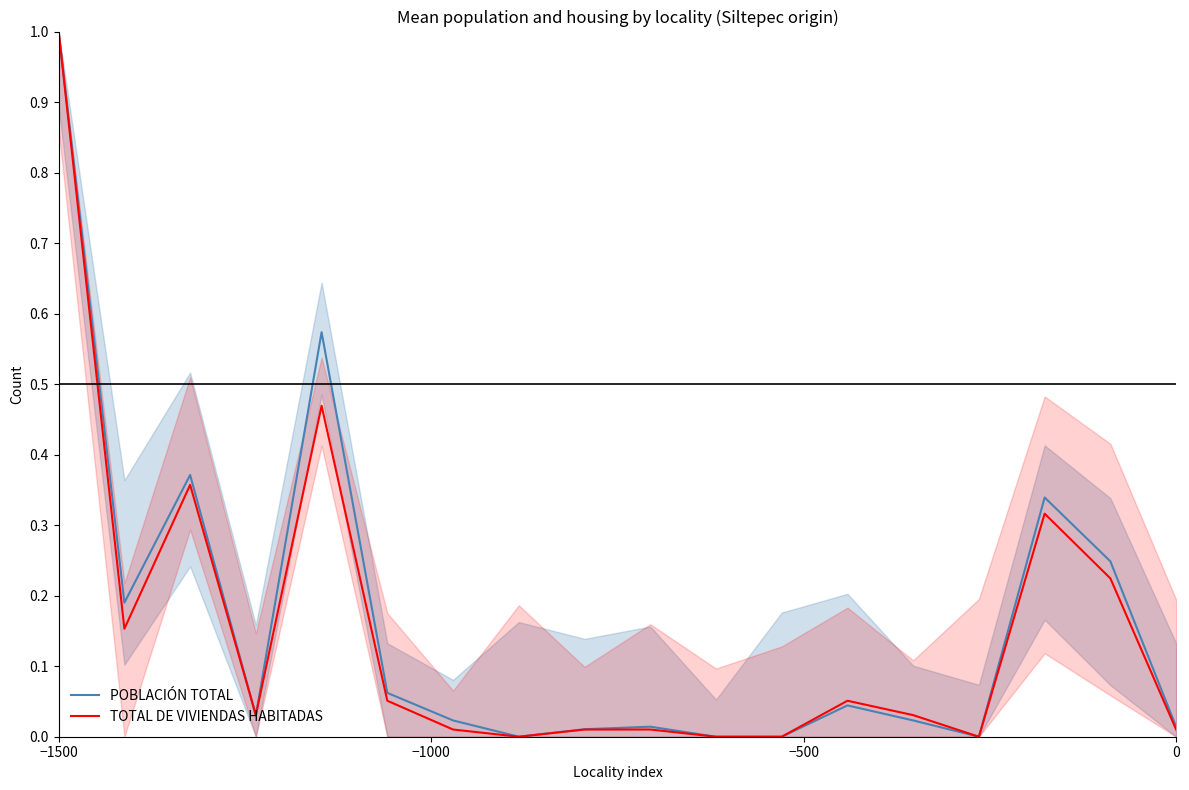

Reading left to right, transcribe all the data shown in this chart.

POBLACIÓN TOTAL: 1.0	0.2	0.4	0.0	0.6	0.1	0.0	0.0	0.0	0.0	0.0	0.0	0.0	0.0	0.0	0.3	0.2	0.0
TOTAL DE VIVIENDAS HABITADAS: 1.0	0.2	0.4	0.0	0.5	0.1	0.0	0.0	0.0	0.0	0.0	0.0	0.1	0.0	0.0	0.3	0.2	0.0